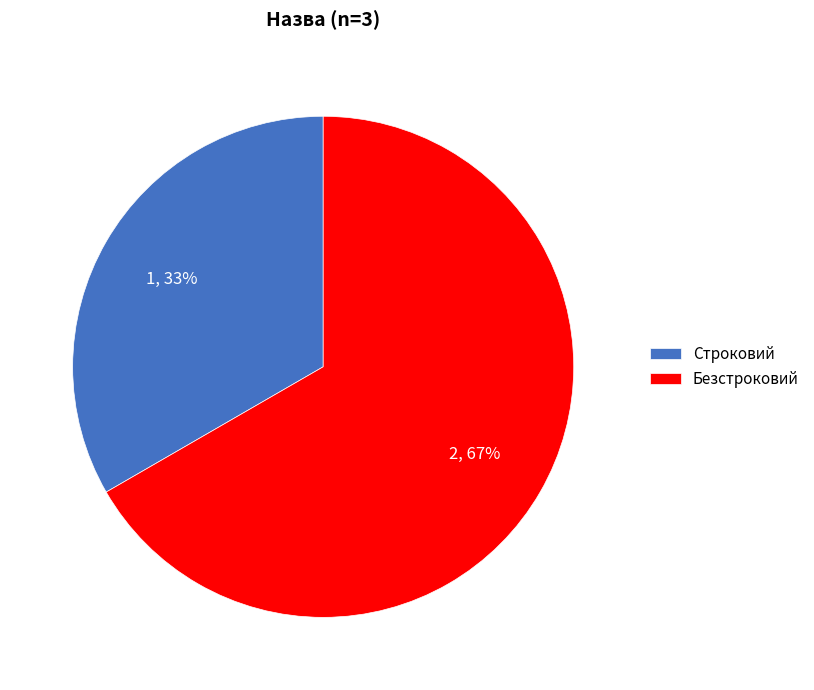

Do Строковий and Безстроковий together represent more than half of the pie?

Yes